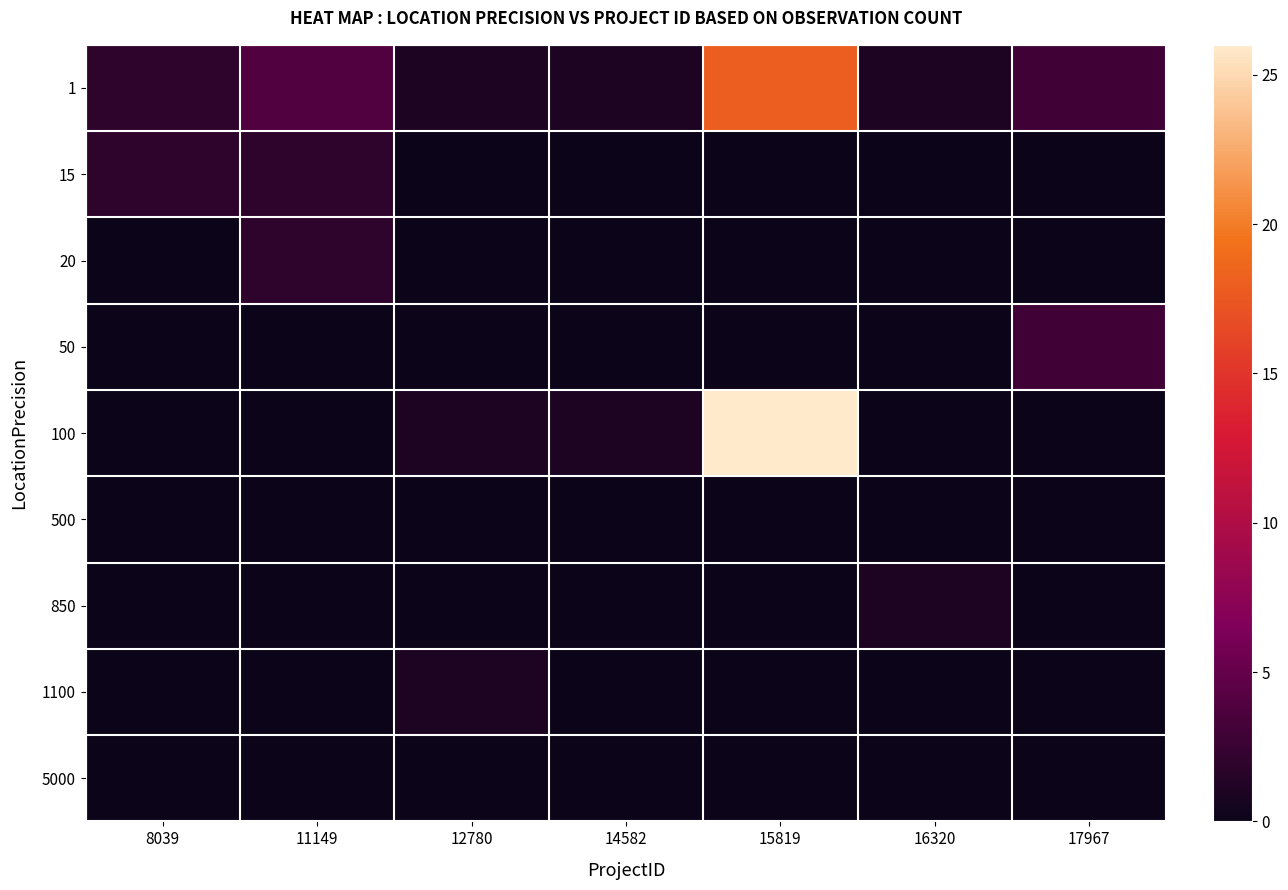

Which series has the largest range (max minus min)?

100